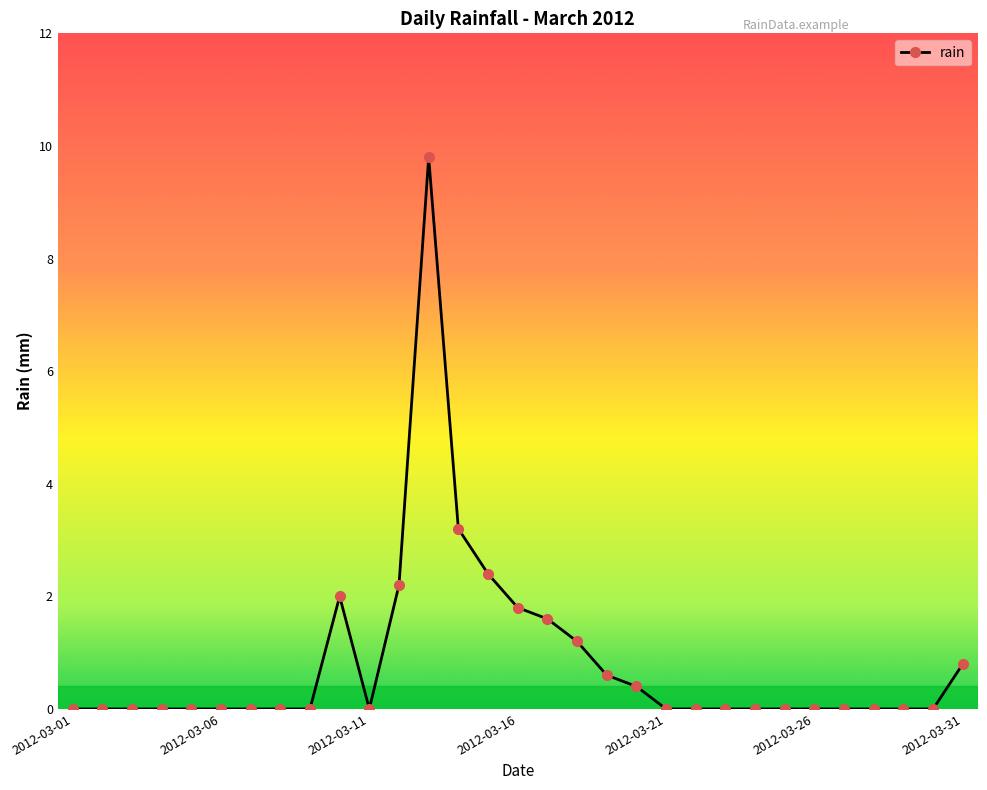

What is the sum of all values?

26.0